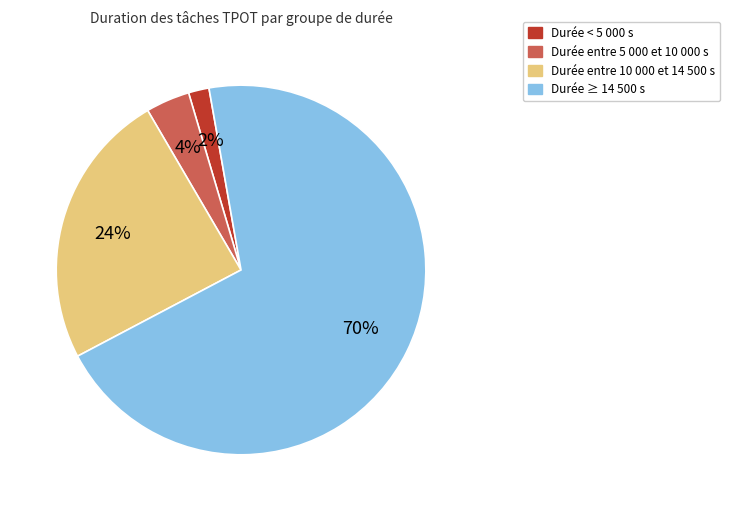

Is there any slice that represents more than half of the pie?

Yes